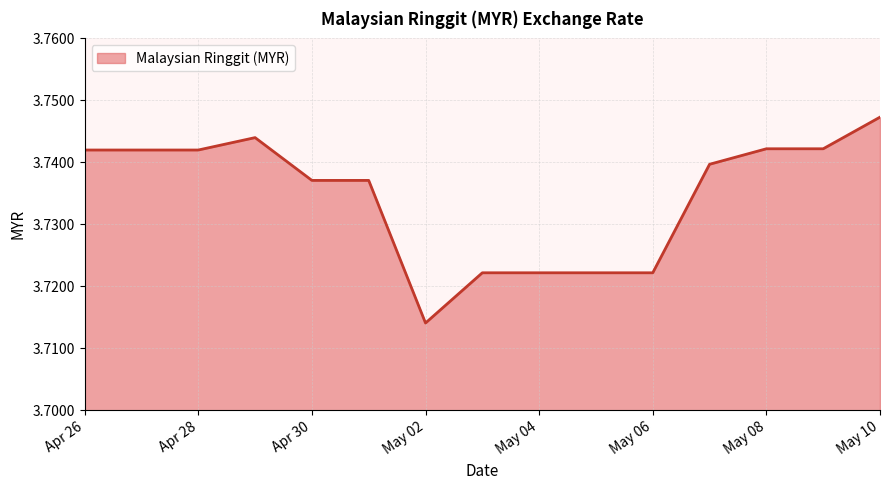

At which label is the value closest to 3?

May 02